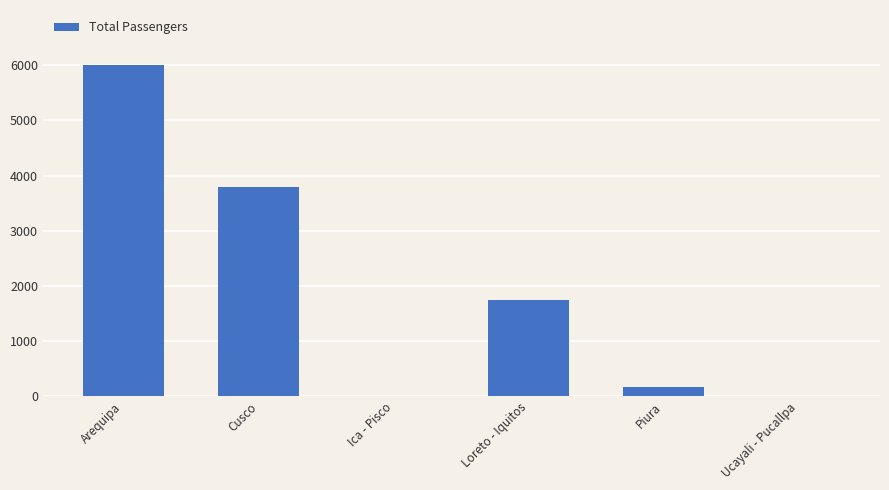

Where is the data nearest to the value 2999?

Cusco